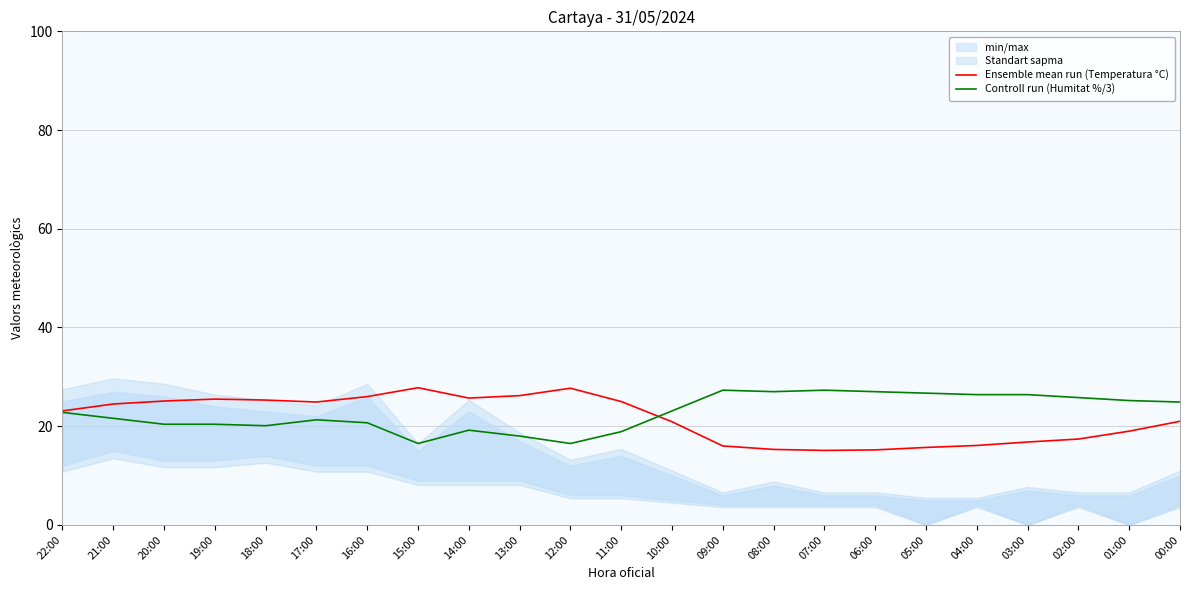

At which label is Ensemble mean run (Temperatura °C) closest to 21?

00:00